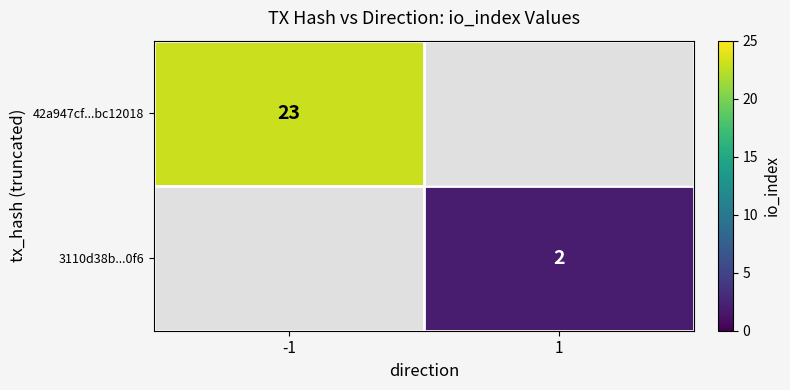

How many data points does each series have?

2